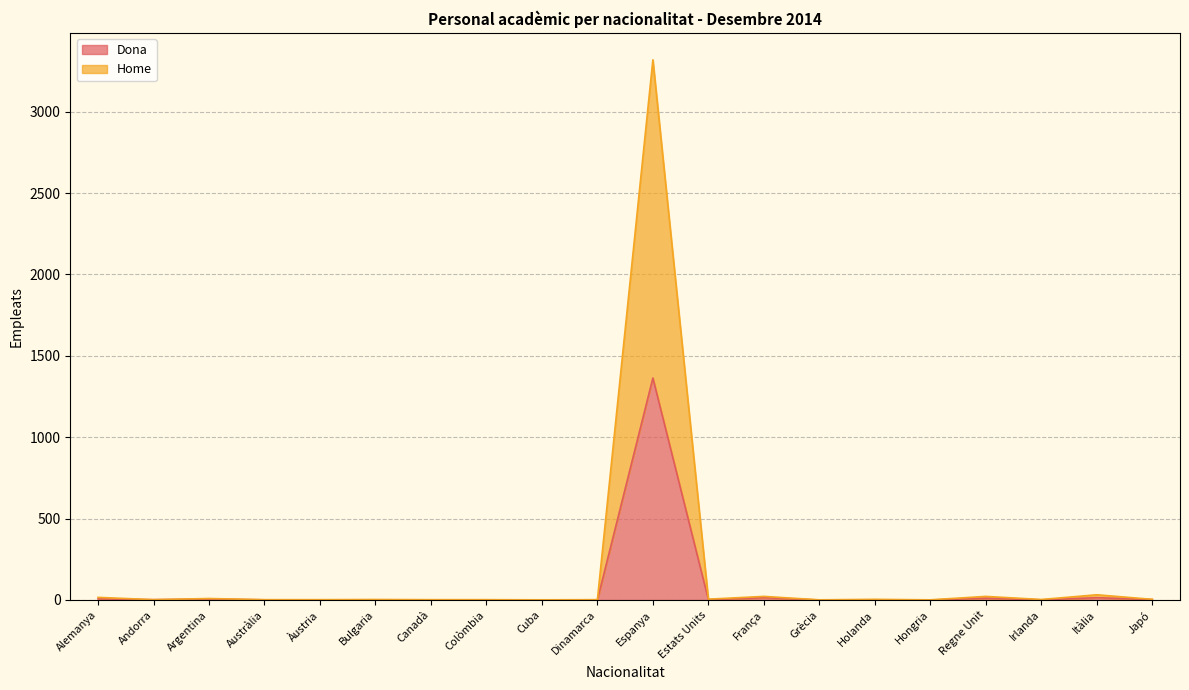

What is the value of the Home point at the 15th from the left?

4